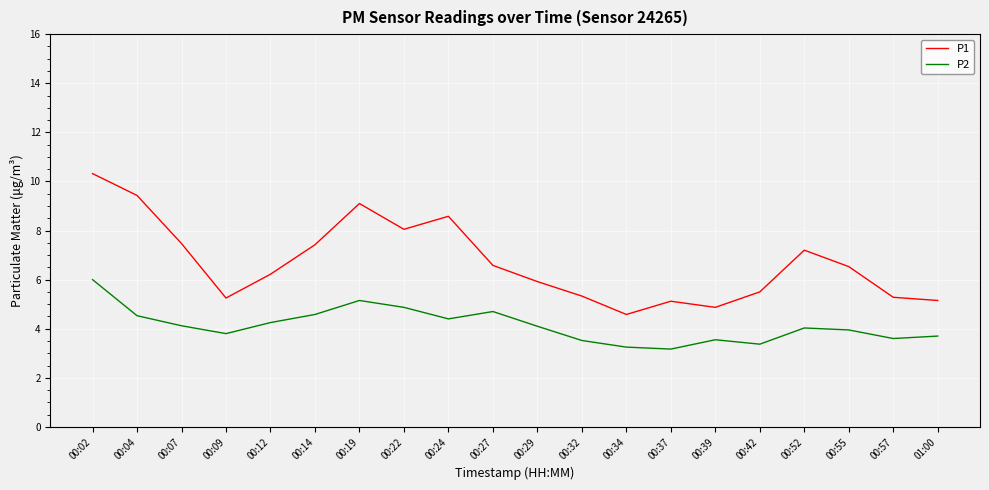

What is the difference between the maximum and minimum values in the P2 series?

2.8